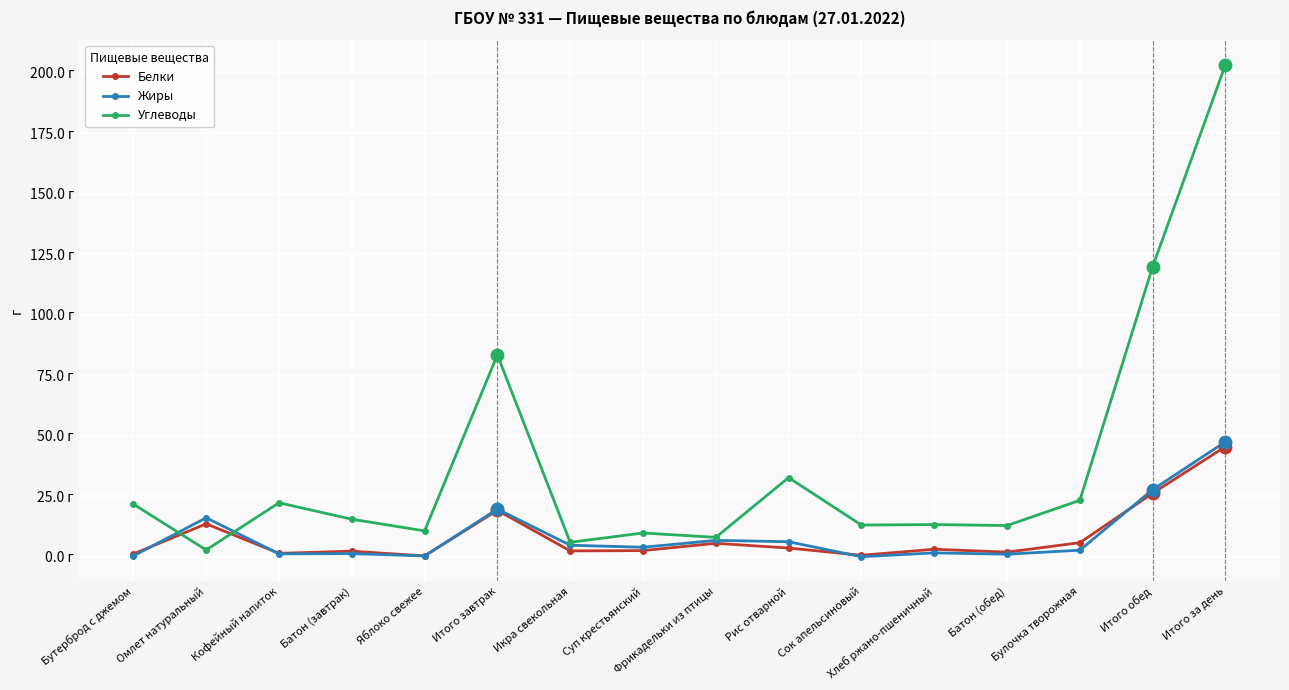

What is the difference between the highest and lowest values at Итого за день?

157.8